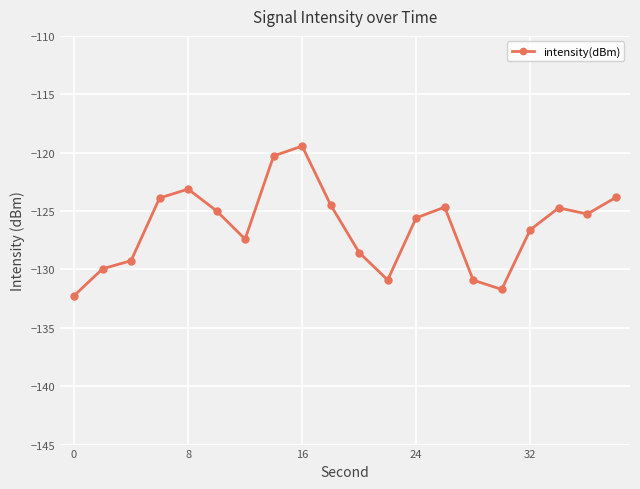

True or false: there are more than 1 points higher than both neighbors.

True